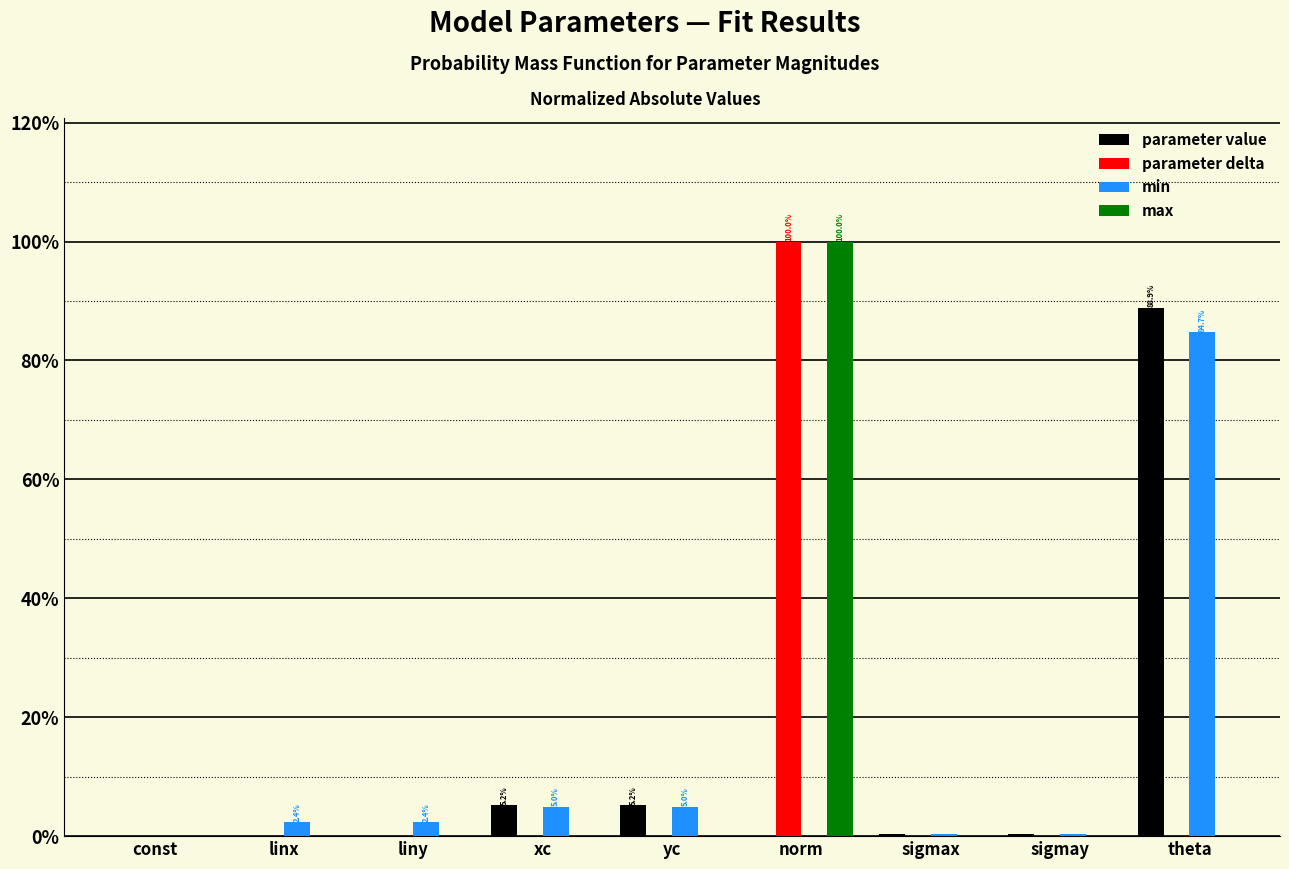

Which label corresponds to the largest value in the chart?

norm